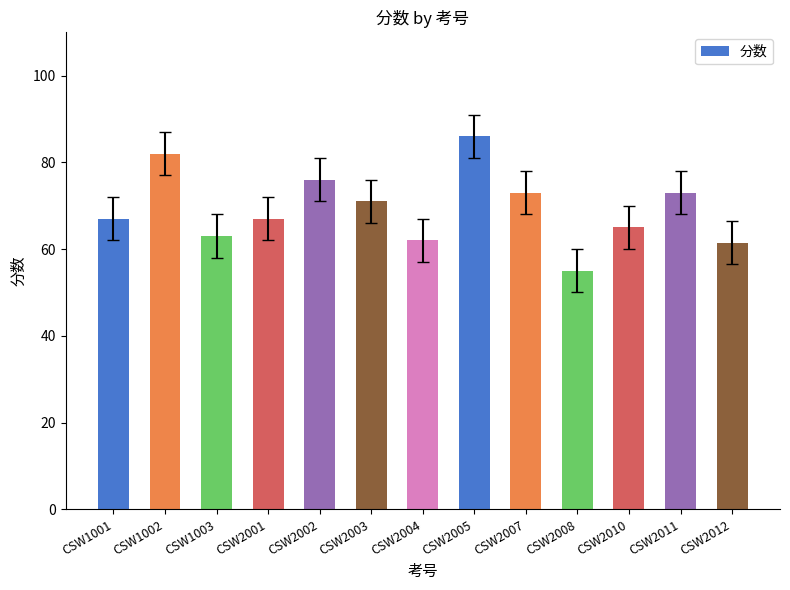

Which category has the lowest value across all series?

CSW2008